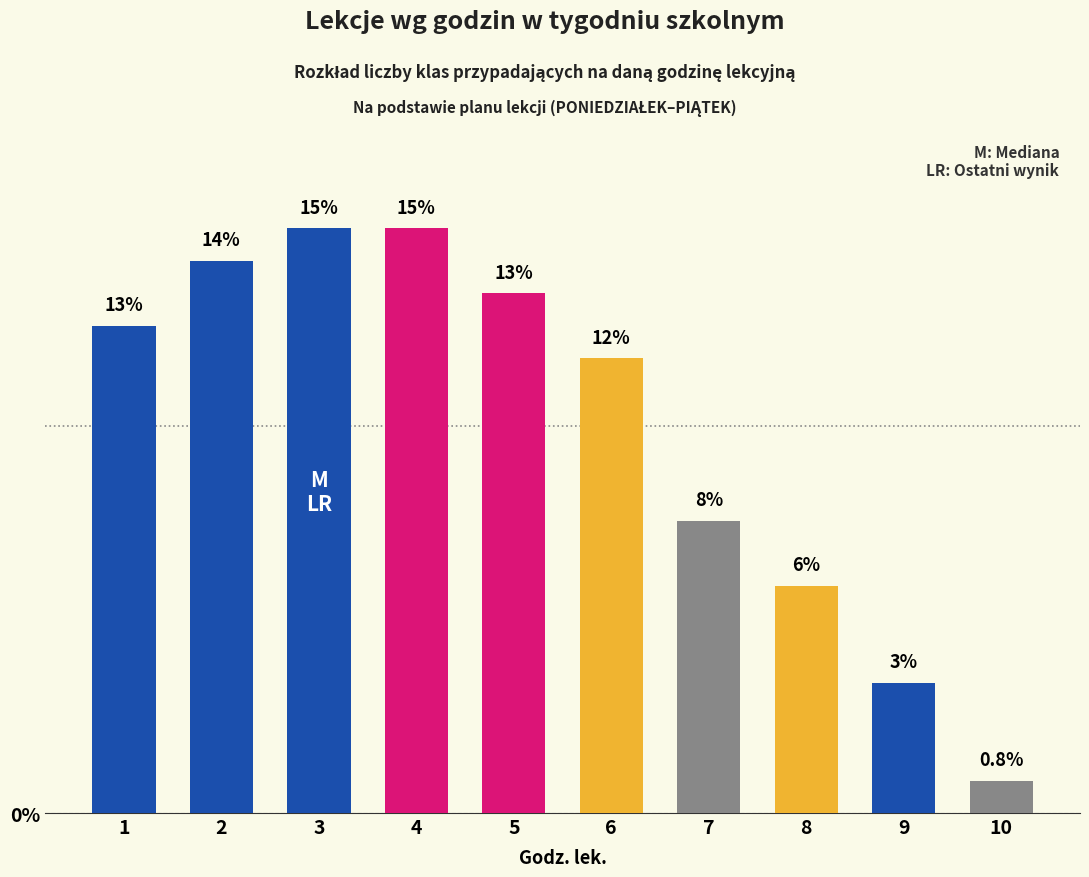

How many bars are there in total?

10